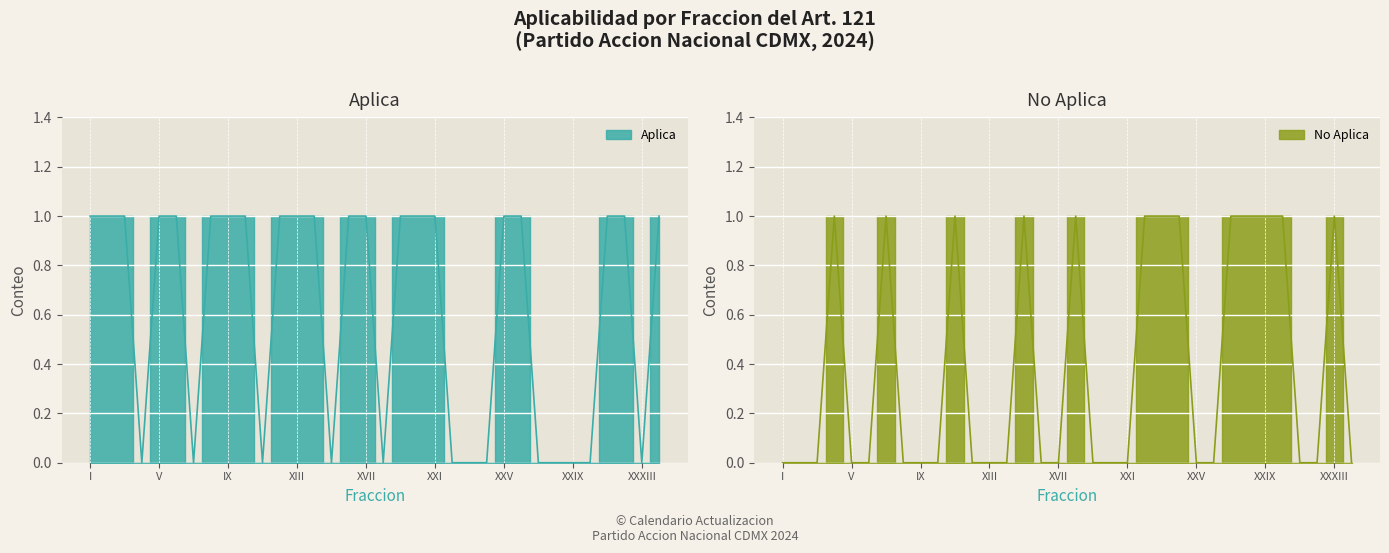

Reading left to right, list all the values displayed in this chart.

Aplica: 1	1	1	0	1	1	0	1	1	1	0	1	1	1	0	1	1	0	1	1	1	0	0	0	1	1	0	0	0	0	1	1	0	1
No Aplica: 0	0	0	1	0	0	1	0	0	0	1	0	0	0	1	0	0	1	0	0	0	1	1	1	0	0	1	1	1	1	0	0	1	0